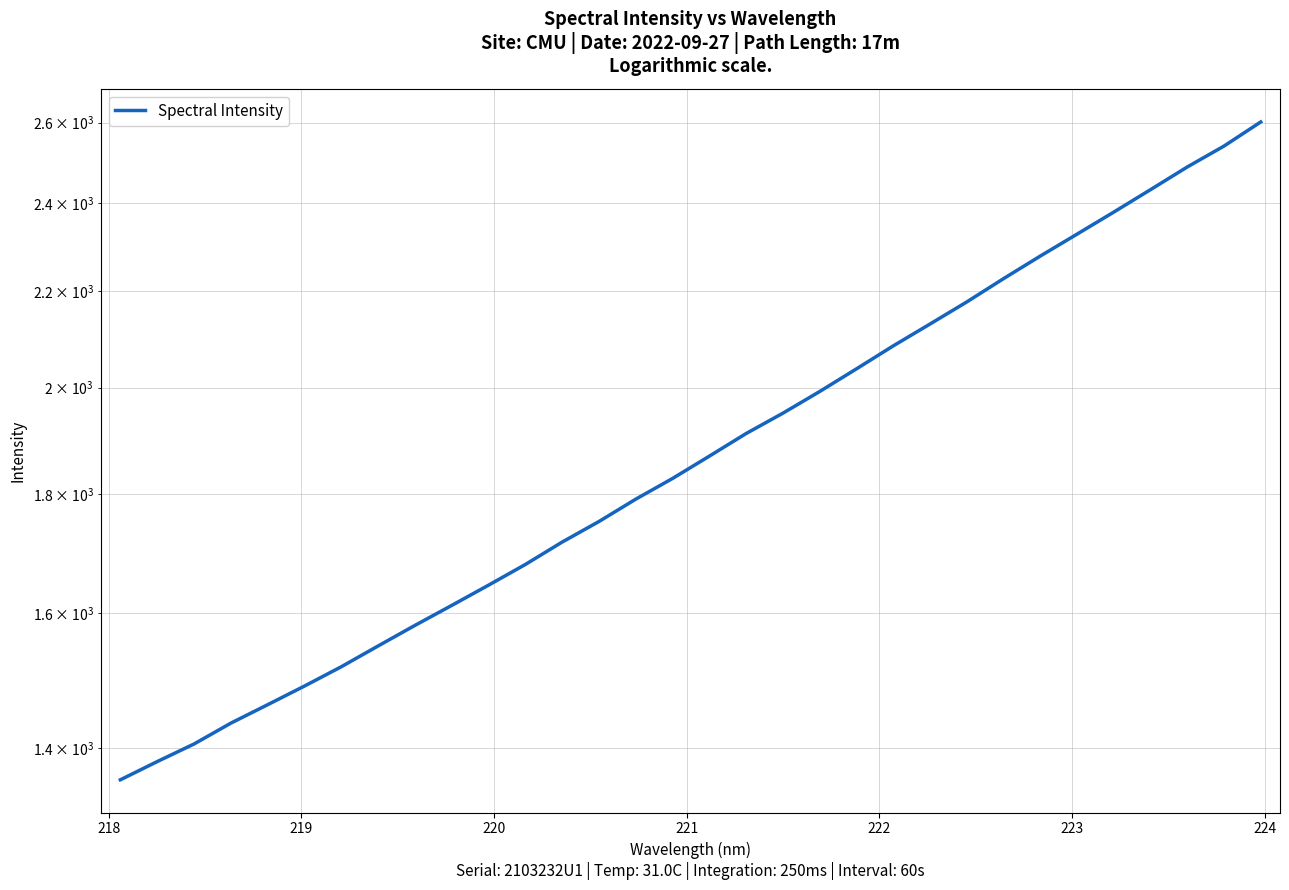

What is the value of the 25th point from the left?

2227.8